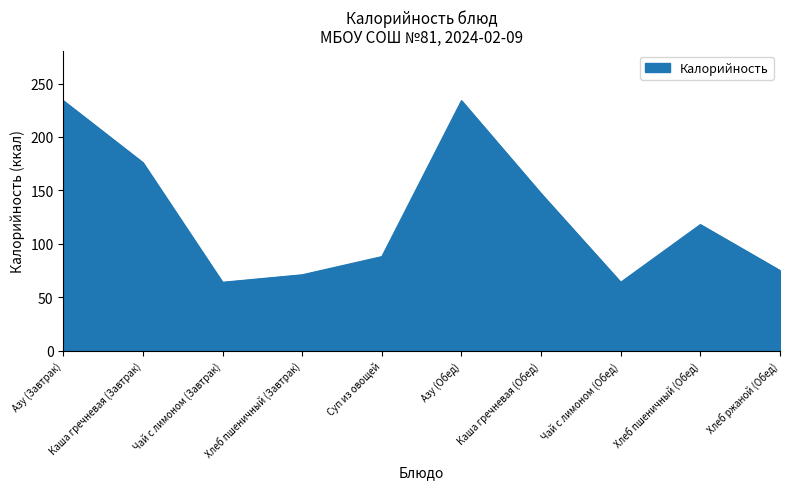

What is the smallest value displayed?

64